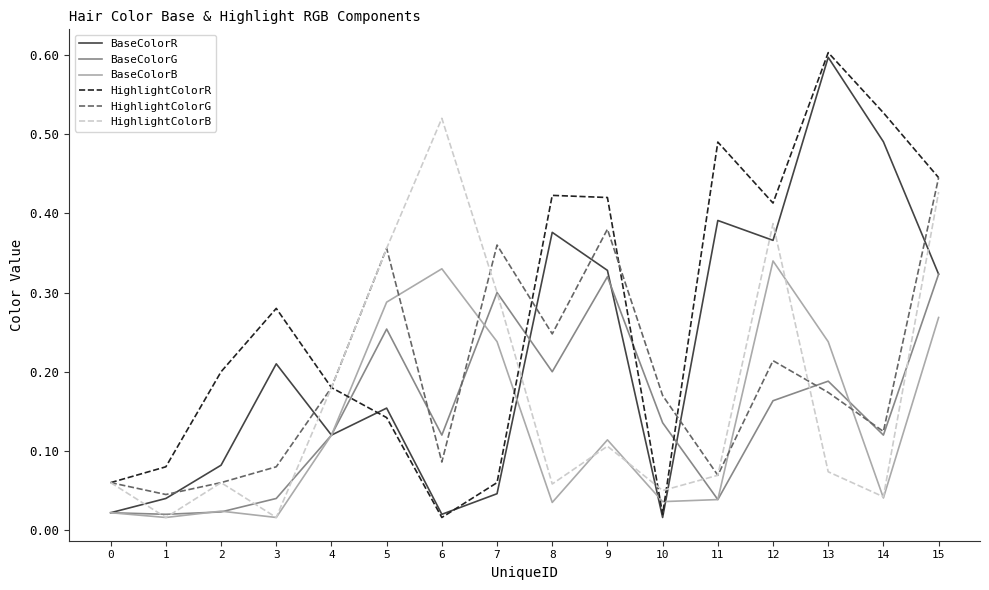

How many lines are shown in the chart?

6